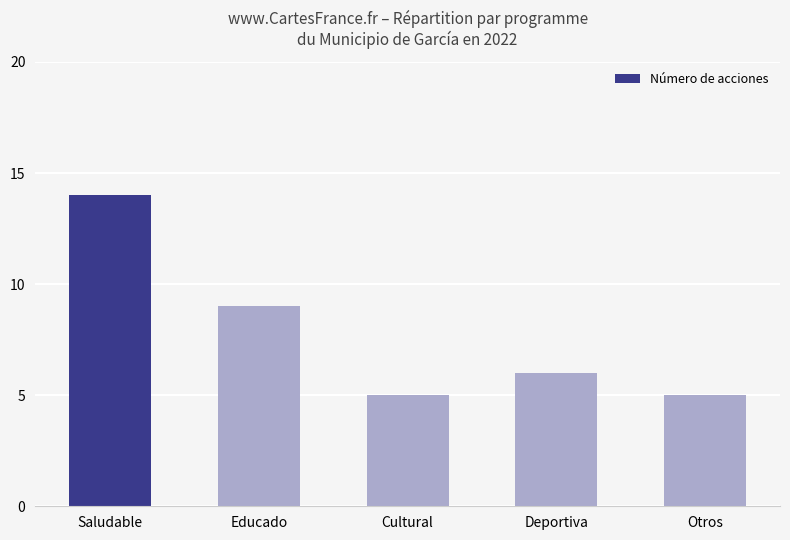

At which label does the data first exceed 6?

Saludable